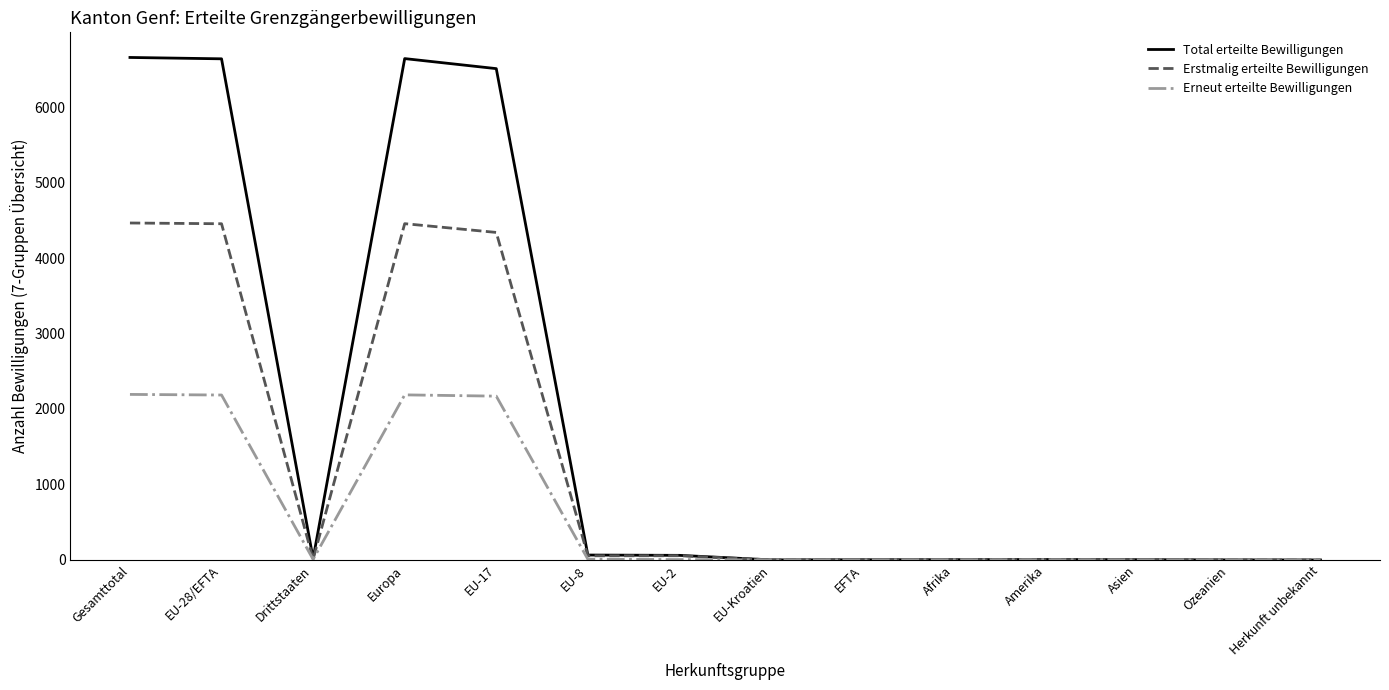

Rank the series by their maximum value, from lowest to highest.

Erneut erteilte Bewilligungen, Erstmalig erteilte Bewilligungen, Total erteilte Bewilligungen